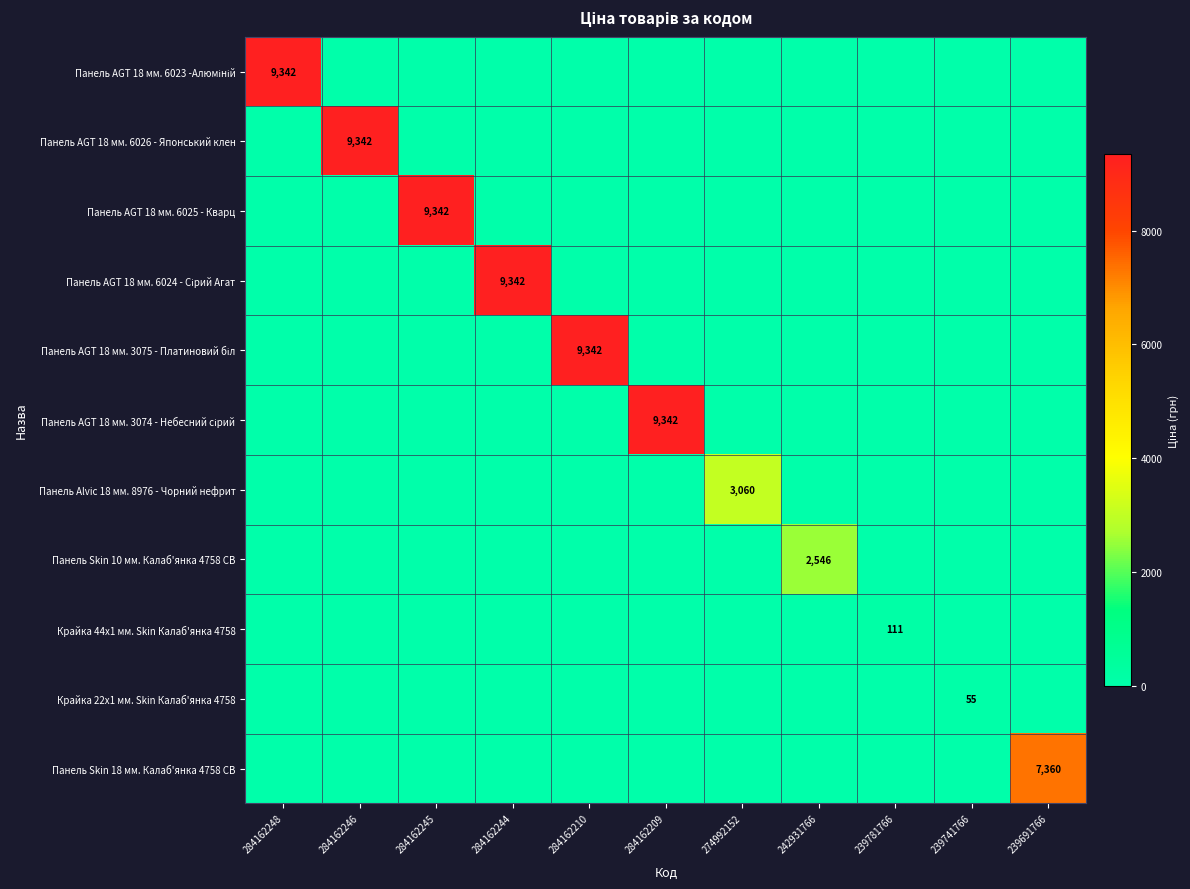

At how many categories does at least one series exceed 6474?

7